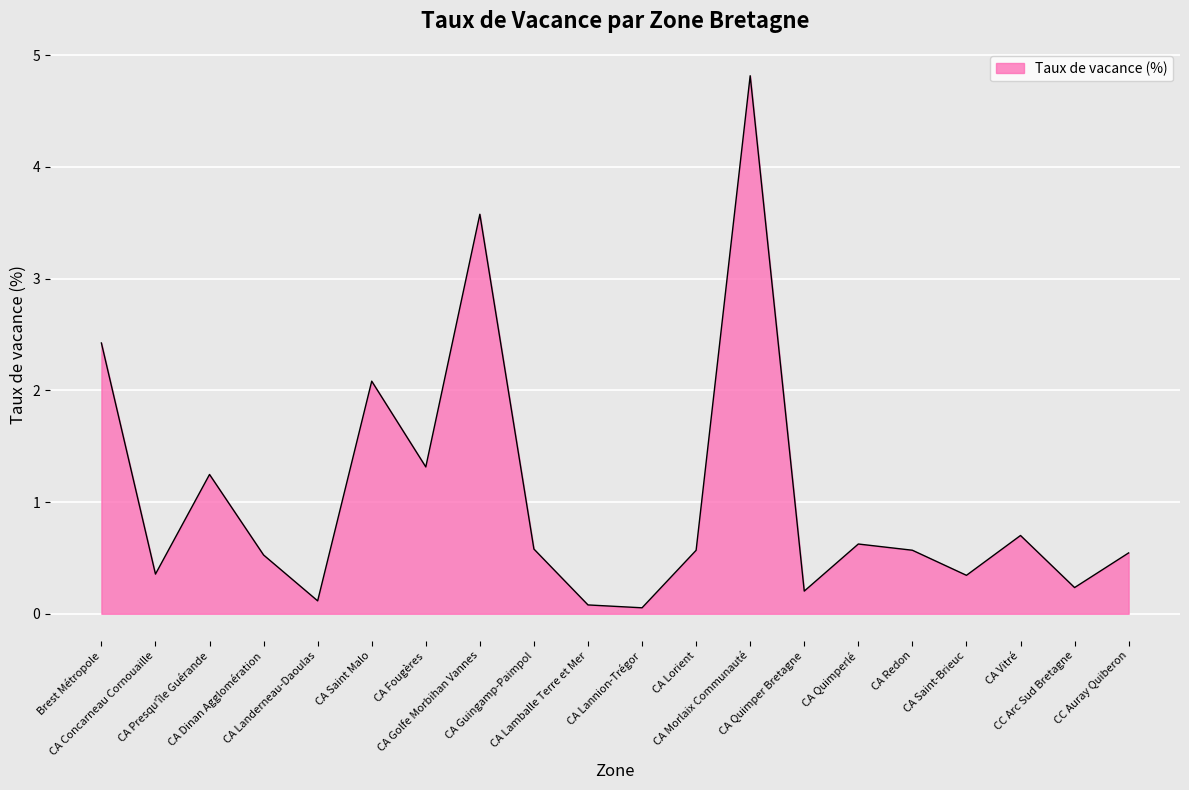

How many interior local valleys (lower than both neighbors) does the data have?

7